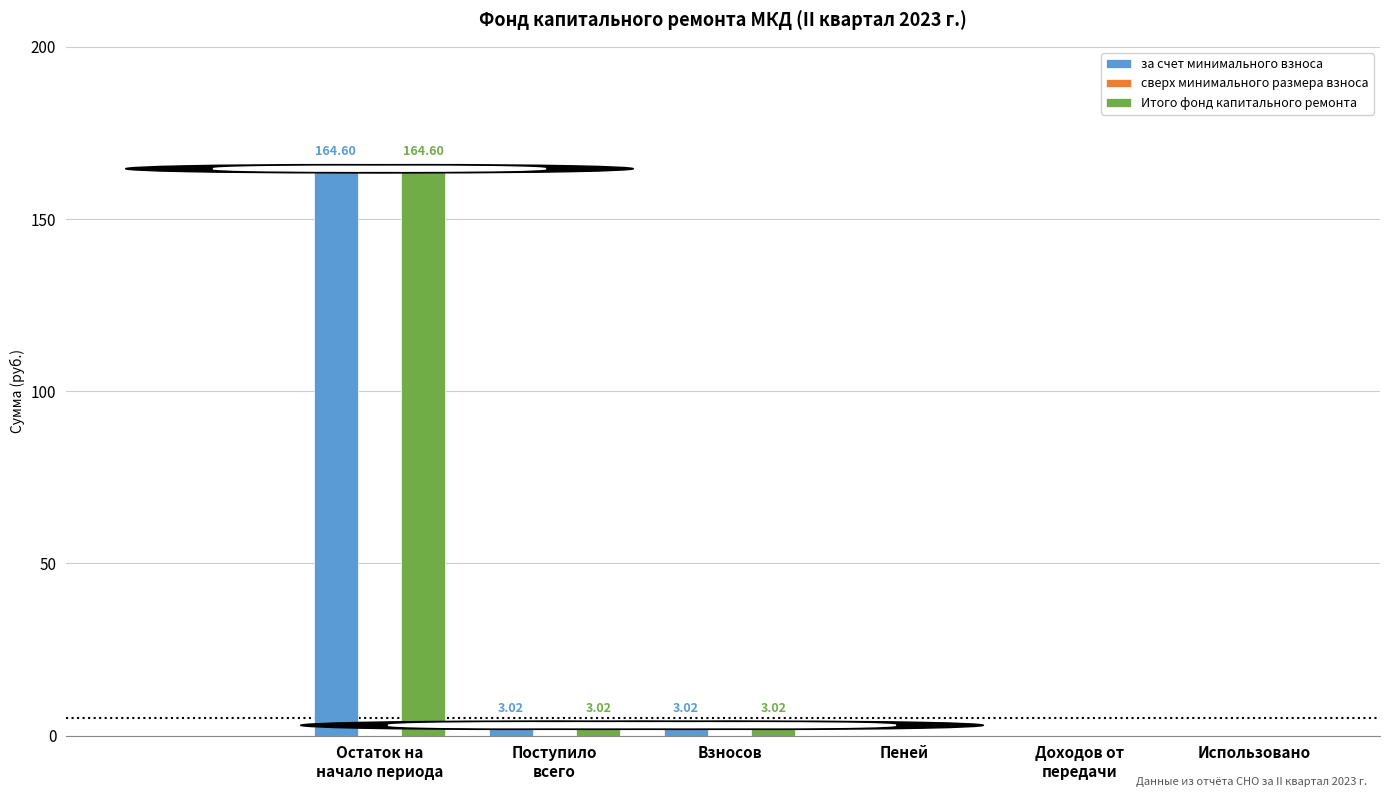

How many categories are shown in the chart?

6